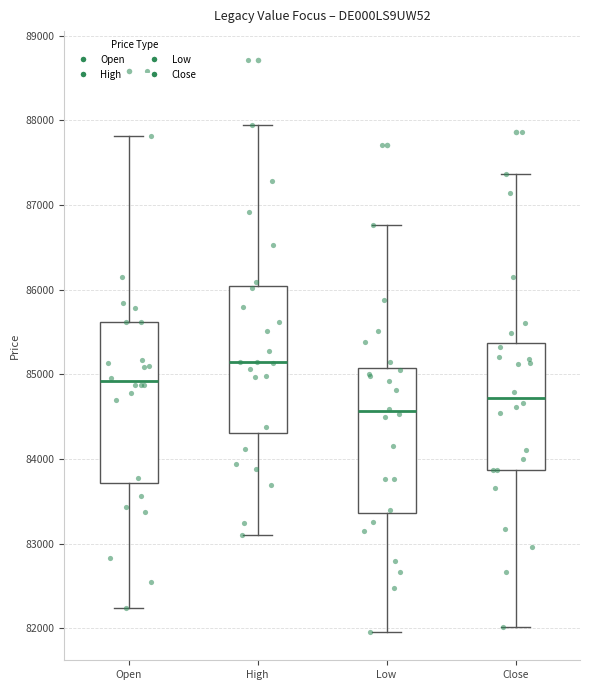

Comparing the boxes themselves (not the whiskers), which one is the tallest?

Open